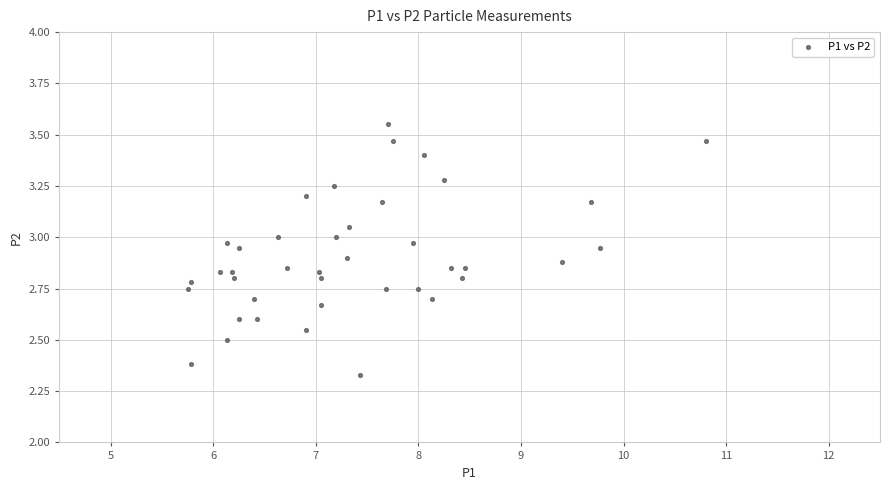

What is the range of X values (max minus min)?

5.1